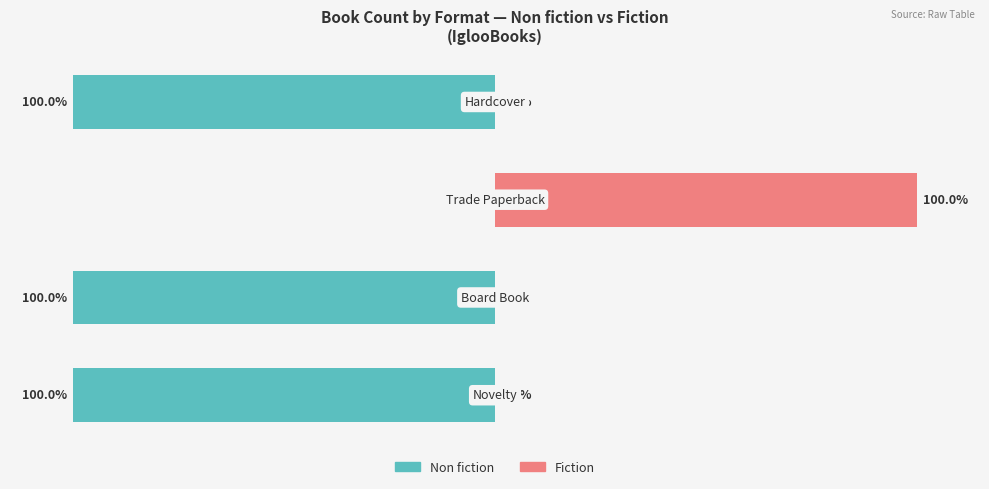

Reading left to right, list all the values displayed in this chart.

Non fiction: 0=-100	1=-100	2=0	3=-100
Fiction: 0=0	1=0	2=100	3=0